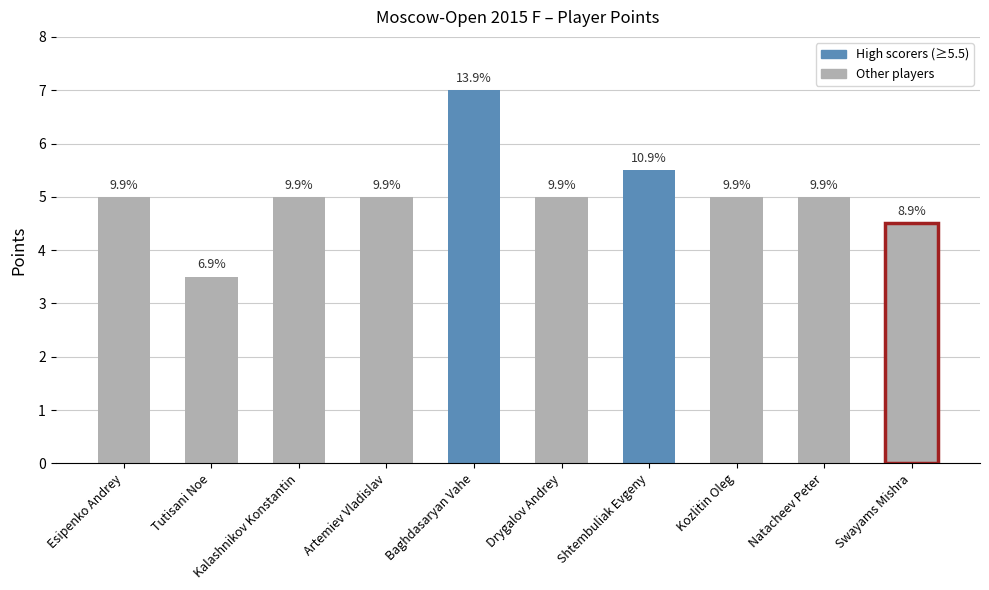

What is the sum of all values?

50.5